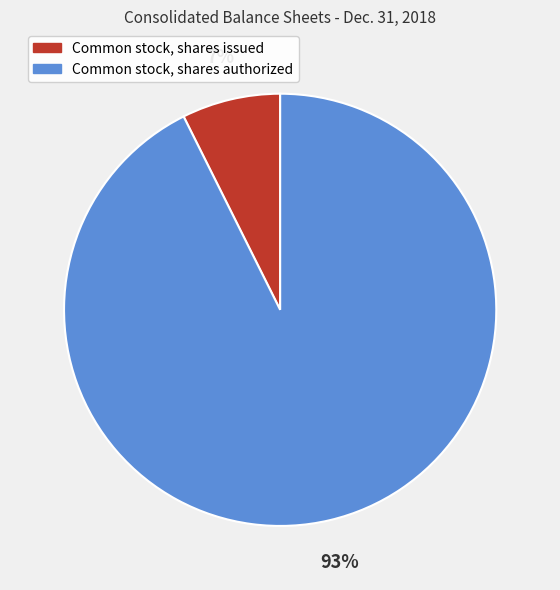

What percentage is the Common stock, shares issued slice, to the nearest percent?

7%